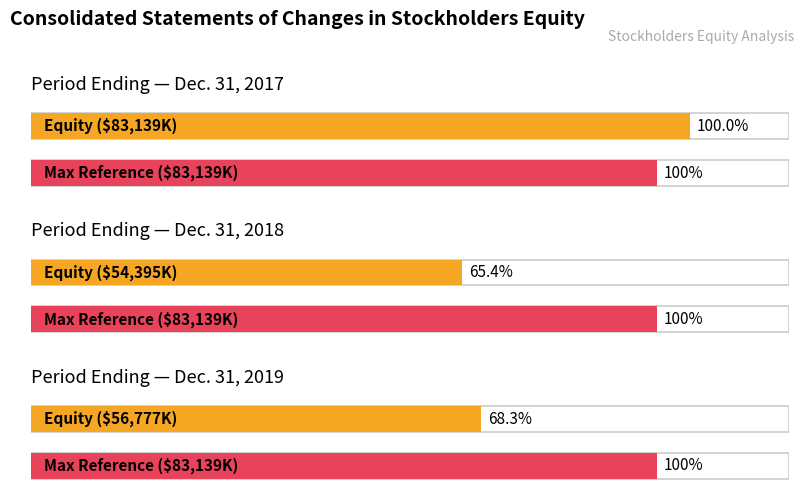

Read the value at Dec. 31, 2018, to the nearest 50.

54400